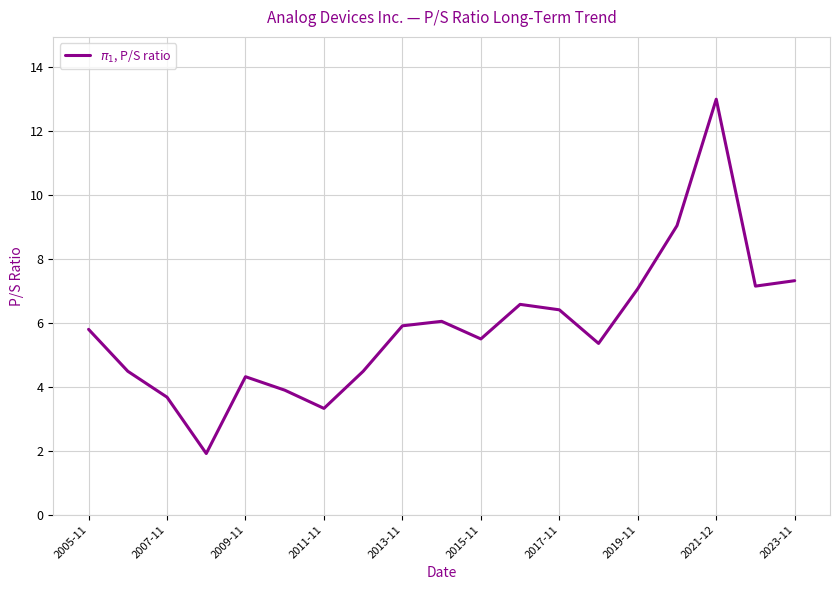

What is the difference between the maximum and minimum values?

11.1